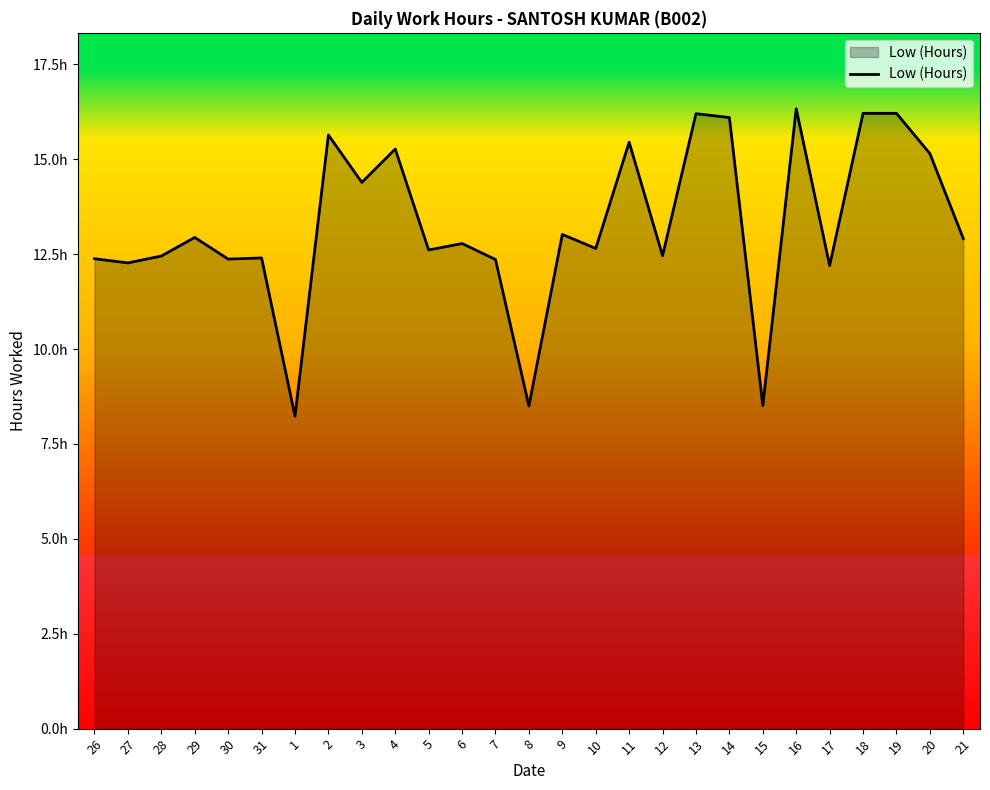

Is this an area chart (filled region under the line)?

Yes